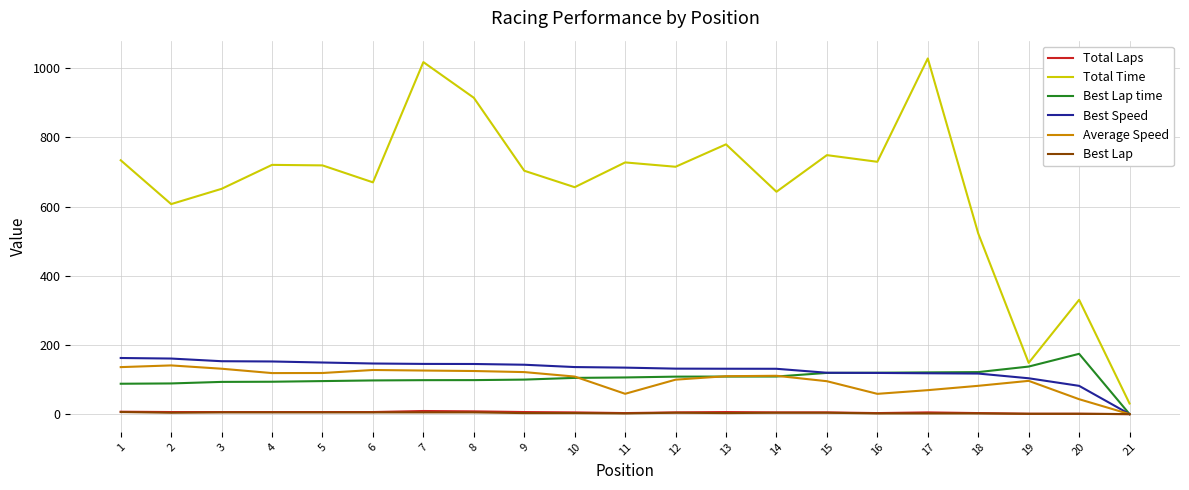

At how many categories does at least one series exceed 21?

21